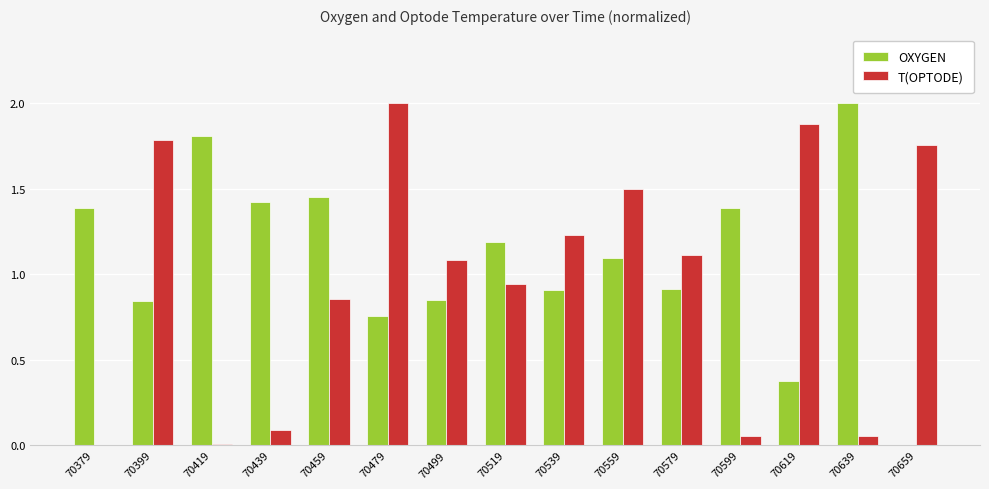

At which label does OXYGEN reach its peak?

70639